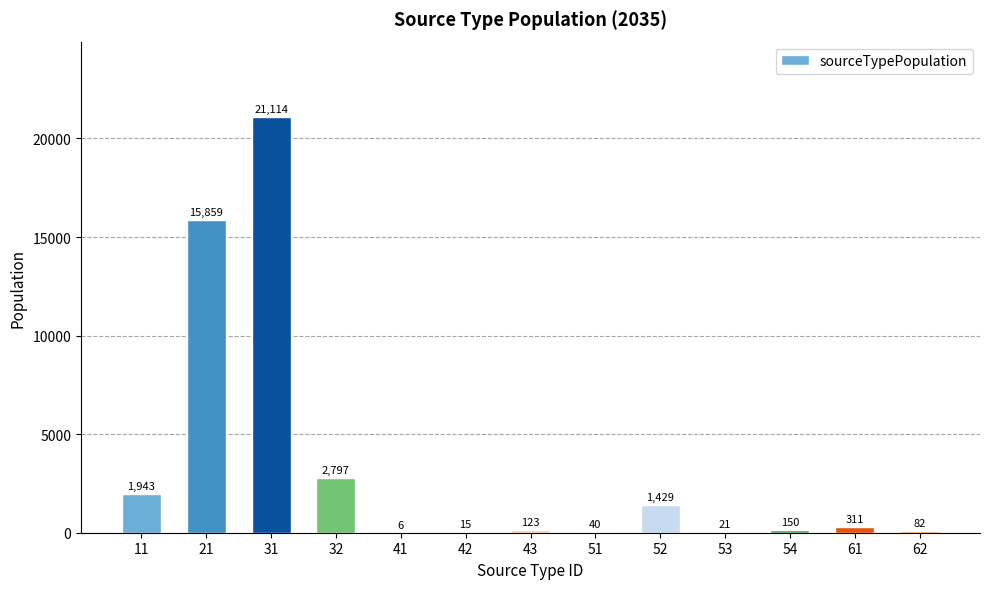

What is the difference between the values at 41 and 52?

1422.6